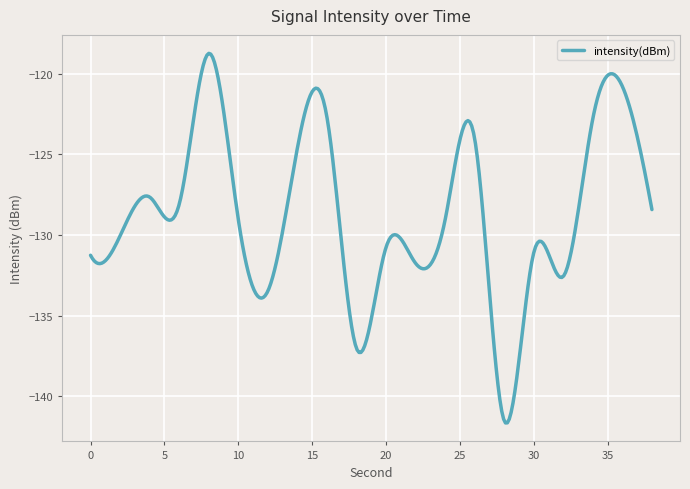

What is the difference between the maximum and minimum values?

22.9